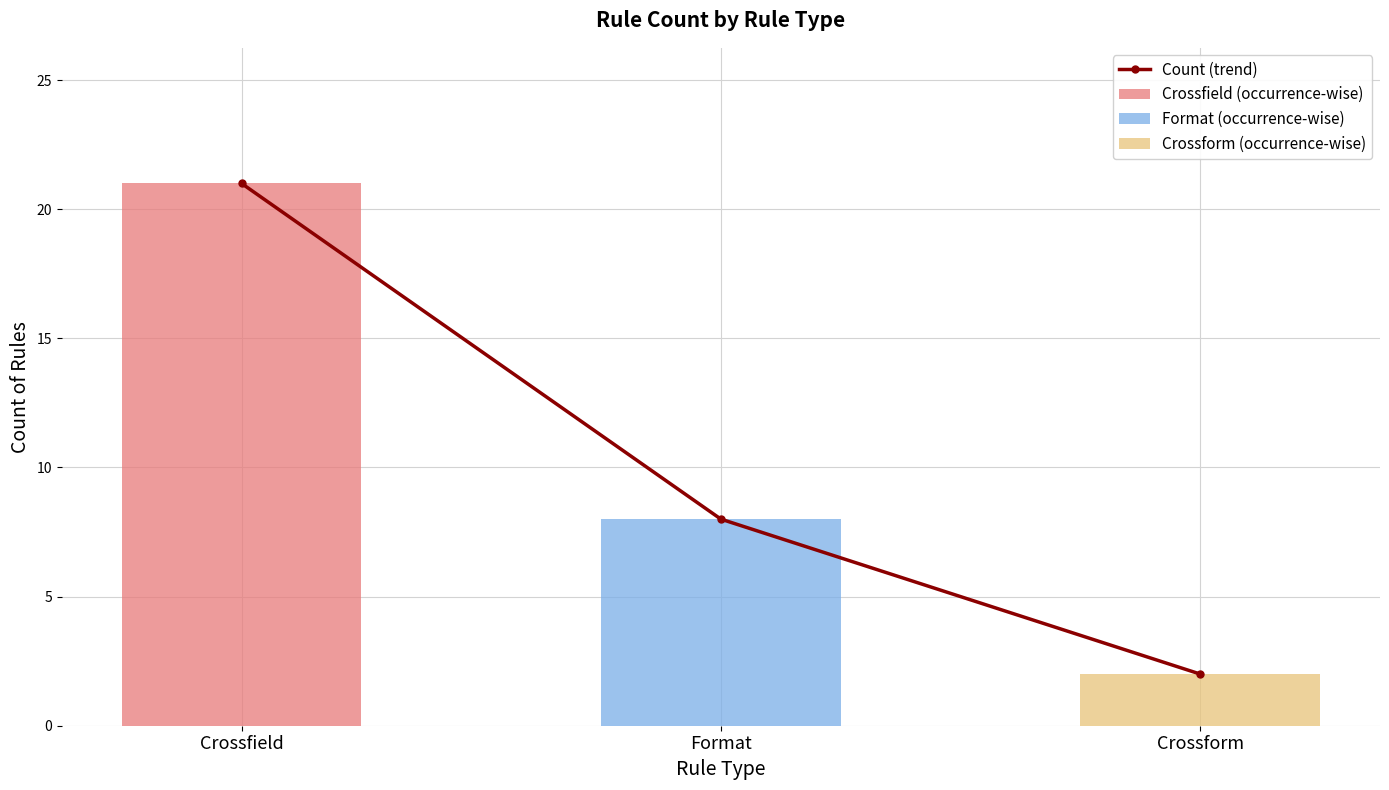

What is the difference between the values at Format and Crossfield?

13